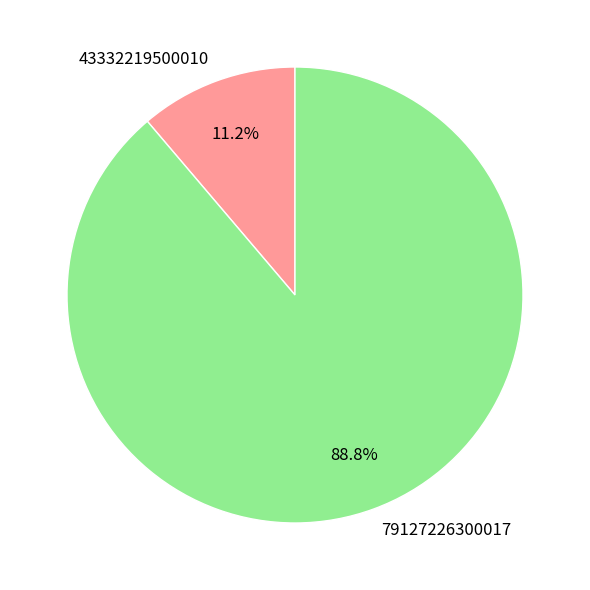

How many segments does this pie chart have?

2